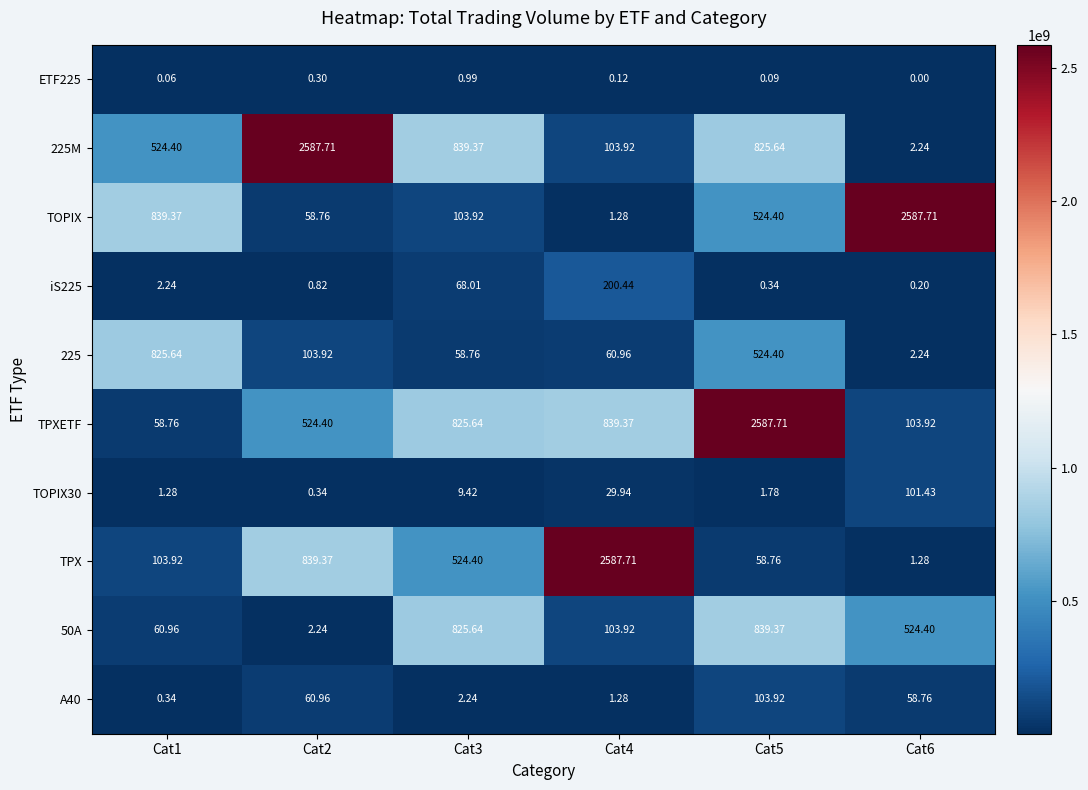

Which series has the largest total across all categories?

TPXETF